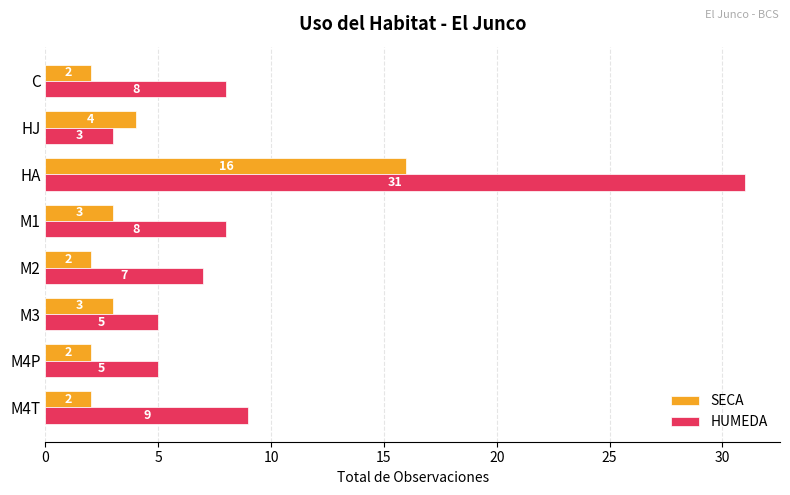

How many values in the SECA series are below 3?

4